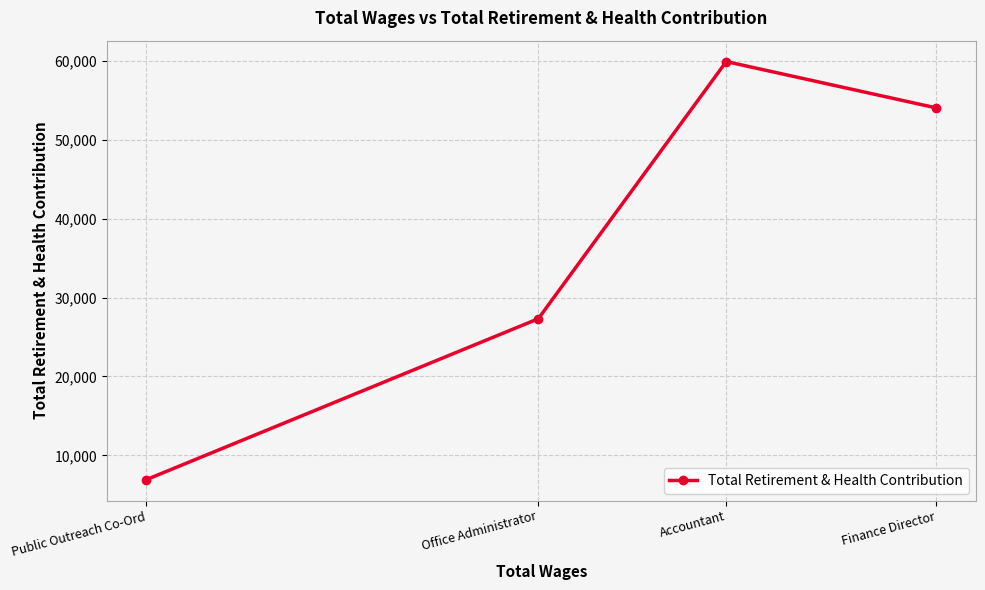

List the labels in order of value, largest first.

Accountant, Finance Director, Office Administrator, Public Outreach Co-Ord